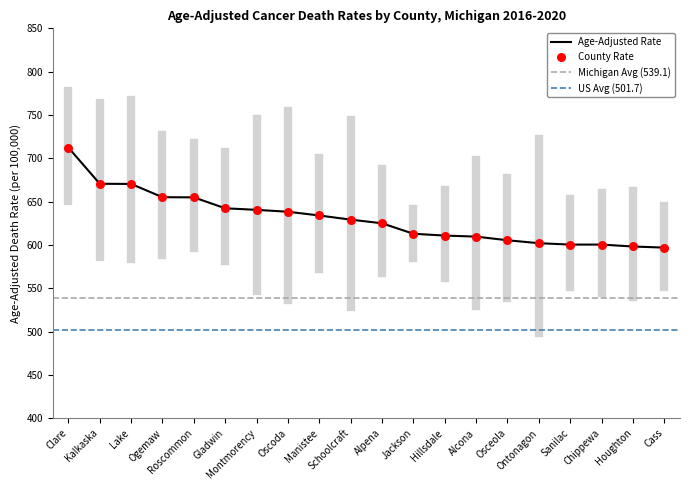

What is the highest value of the Age-Adjusted Rate series?

712.4